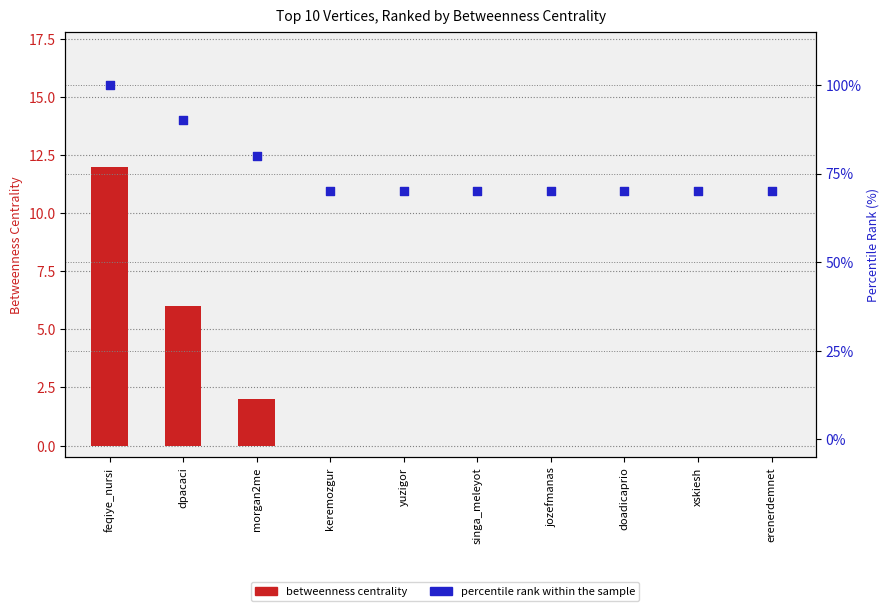

Is the value of percentile rank within sample at xskiesh greater than the value of betweenness centrality at xskiesh?

Yes